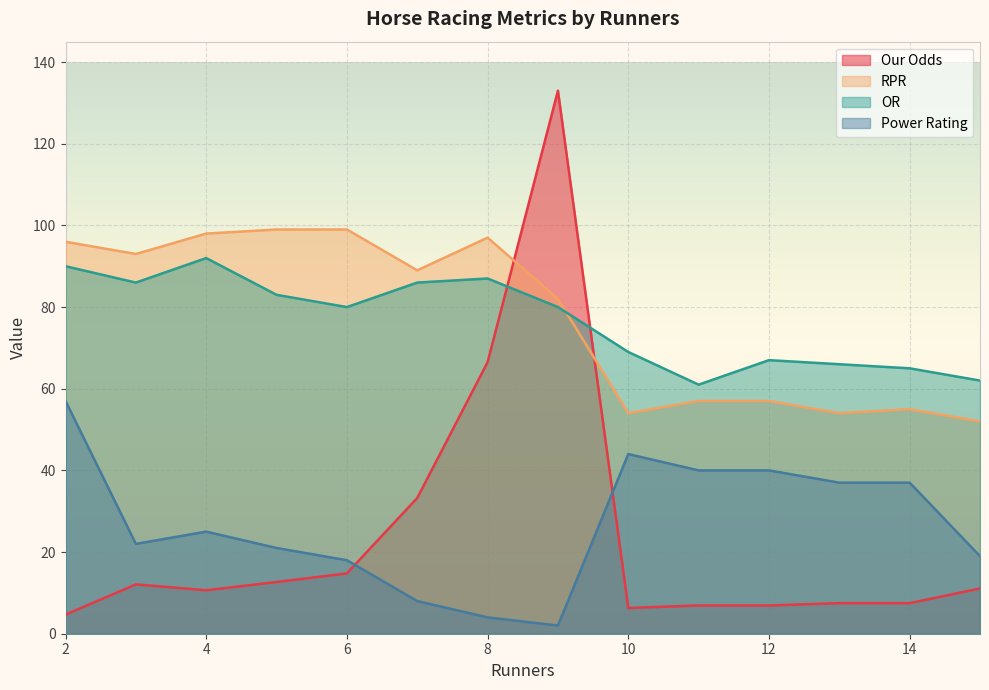

After their last crossing, which series has the higher values: Our Odds or Power Rating?

Power Rating